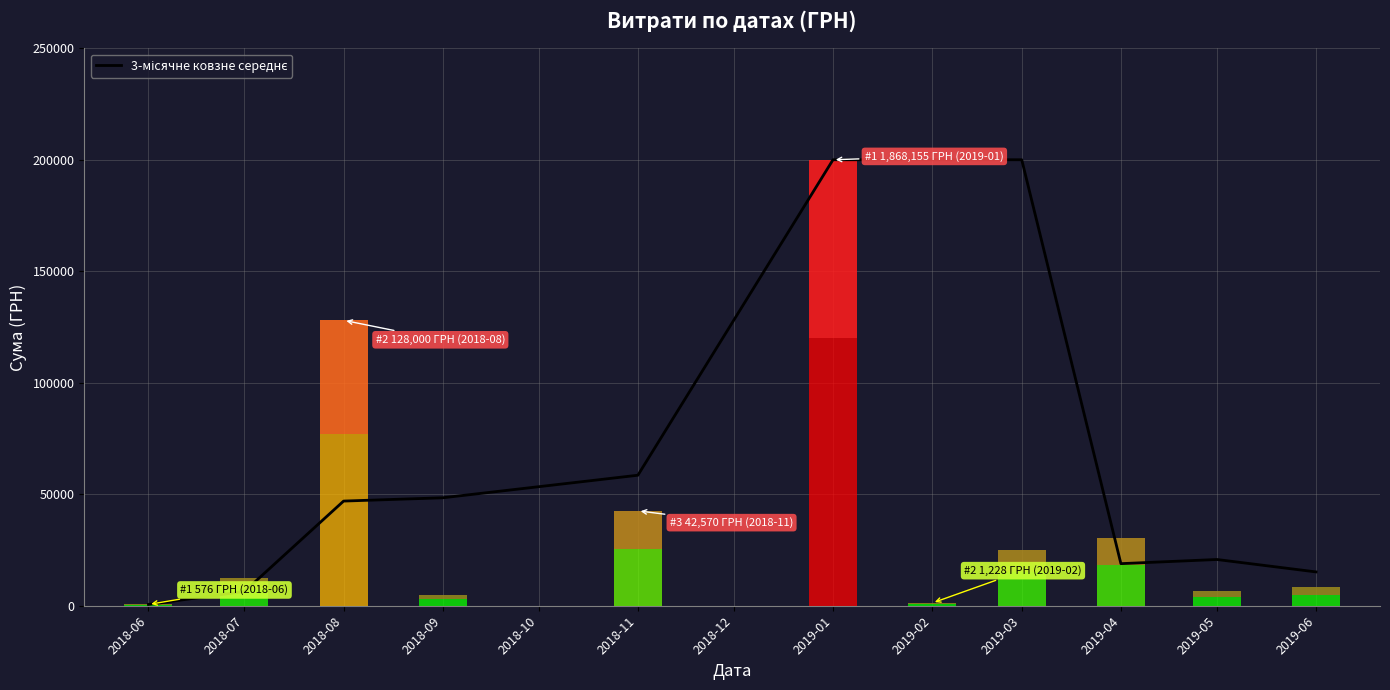

Reading right to left, what are all the values shown in this chart?

15168.8	20739.0	18872.9	200000.0	200000.0	200000.0	58523.3	48410.8	46936.2	6404.3	576.4